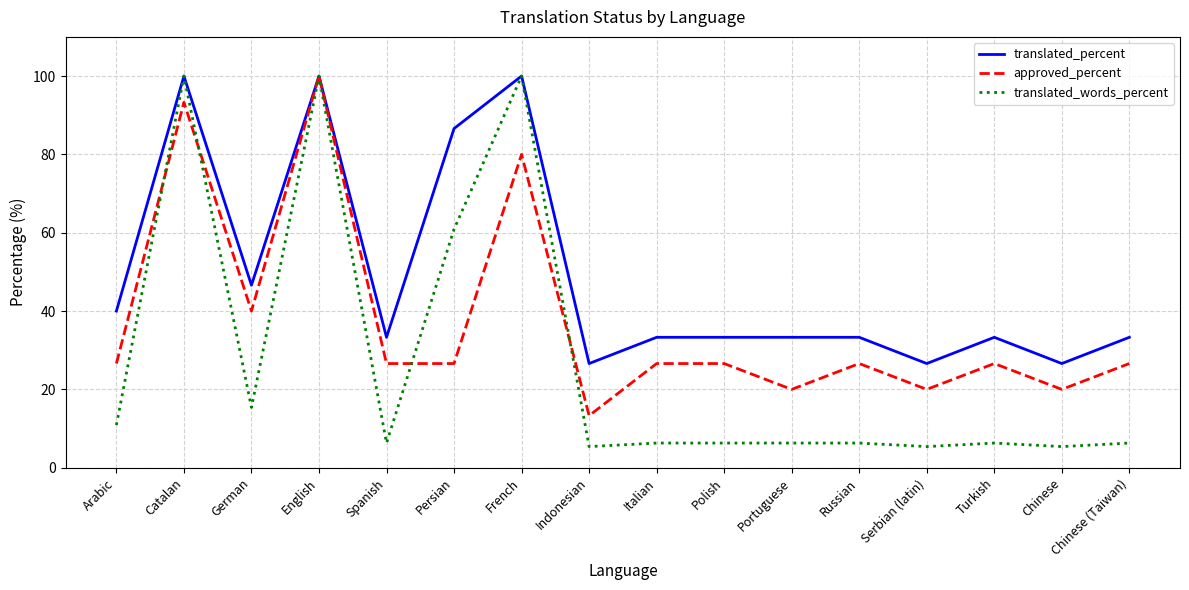

What value does the approved_percent series have at Portuguese?

20.0